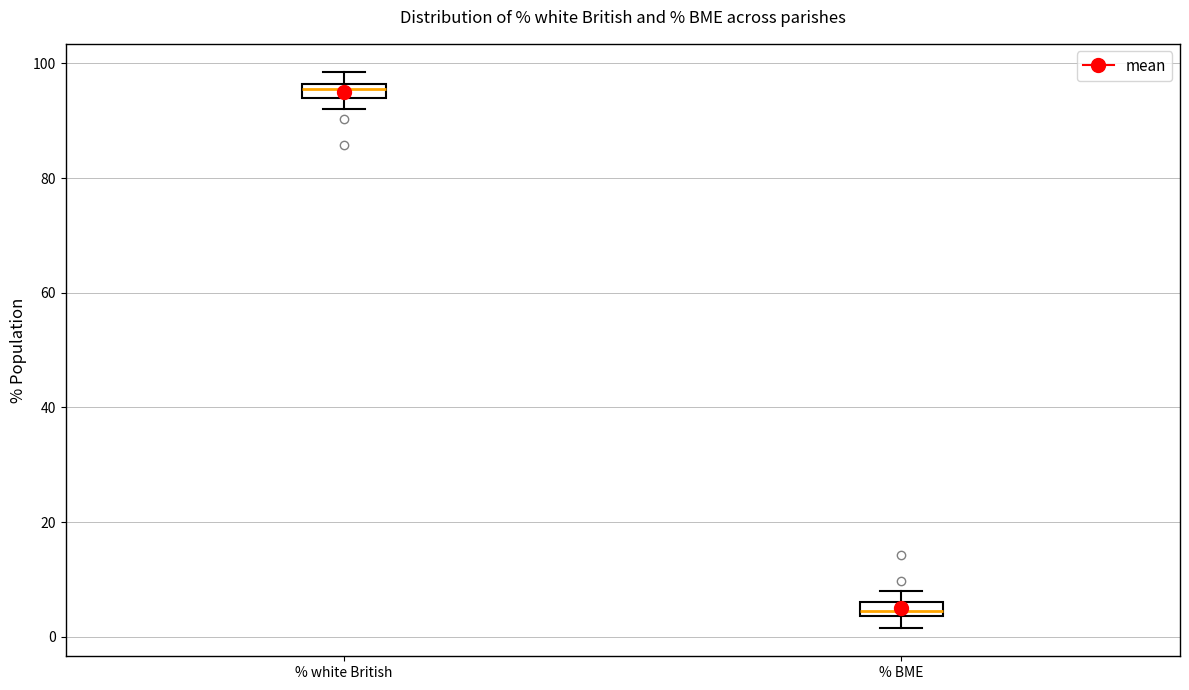

Where does the lower whisker of the box for % BME end on the y-axis? The values are not printed on the chart, so give them approximately, as read against the axis.

2